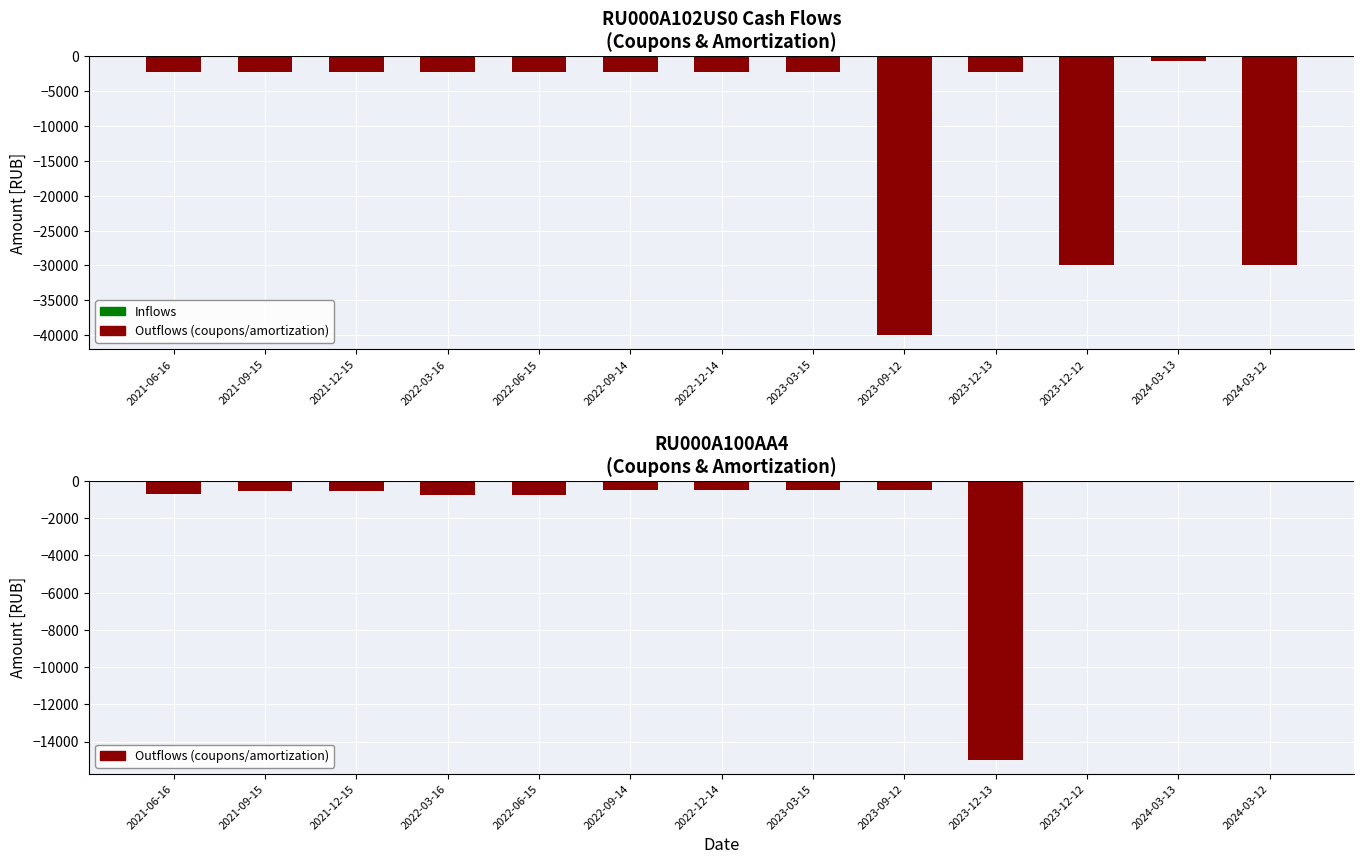

At which label does RU000A100AA4 reach its minimum?

2023-12-13